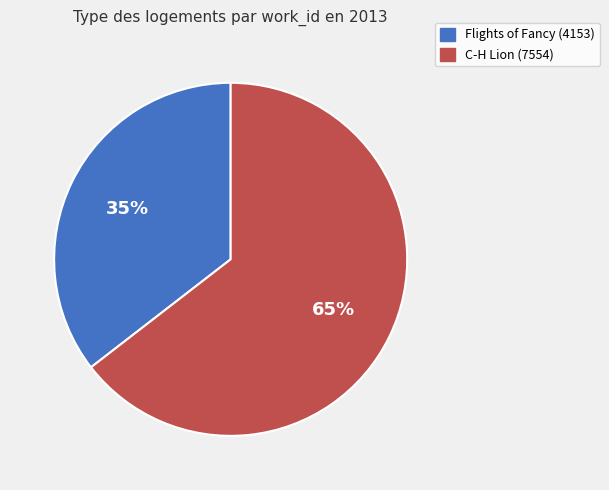

Is there a majority slice in this chart?

Yes